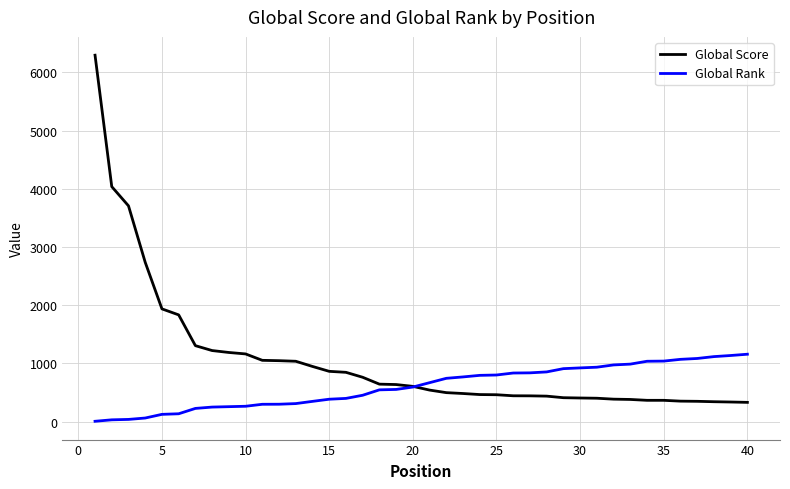

Which series has the largest total across all categories?

Global Score